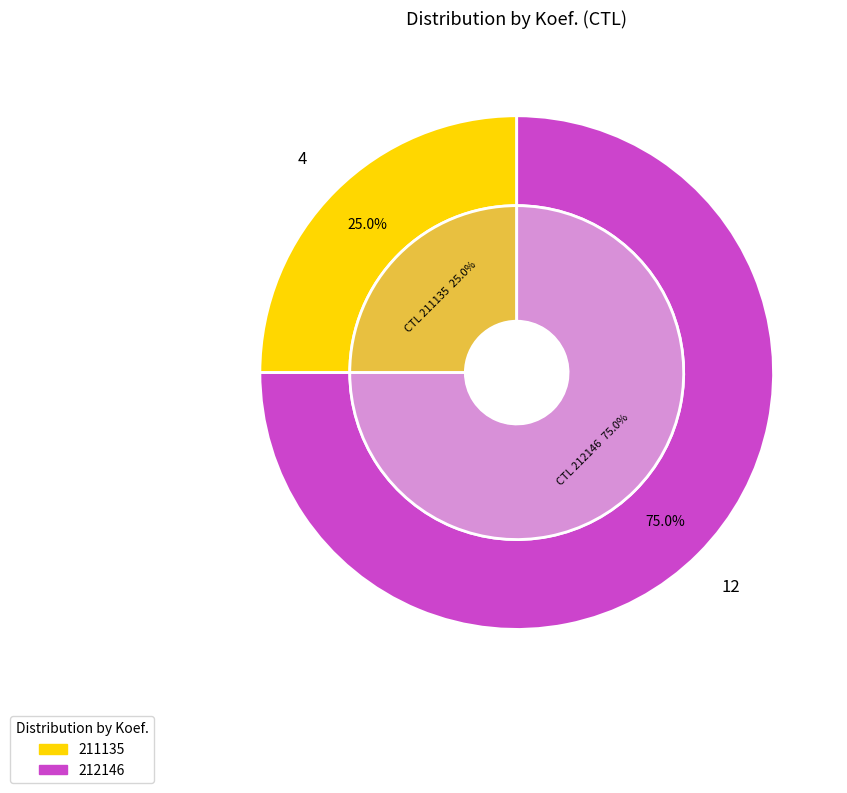

Does 212146 account for over 50% of the chart?

Yes